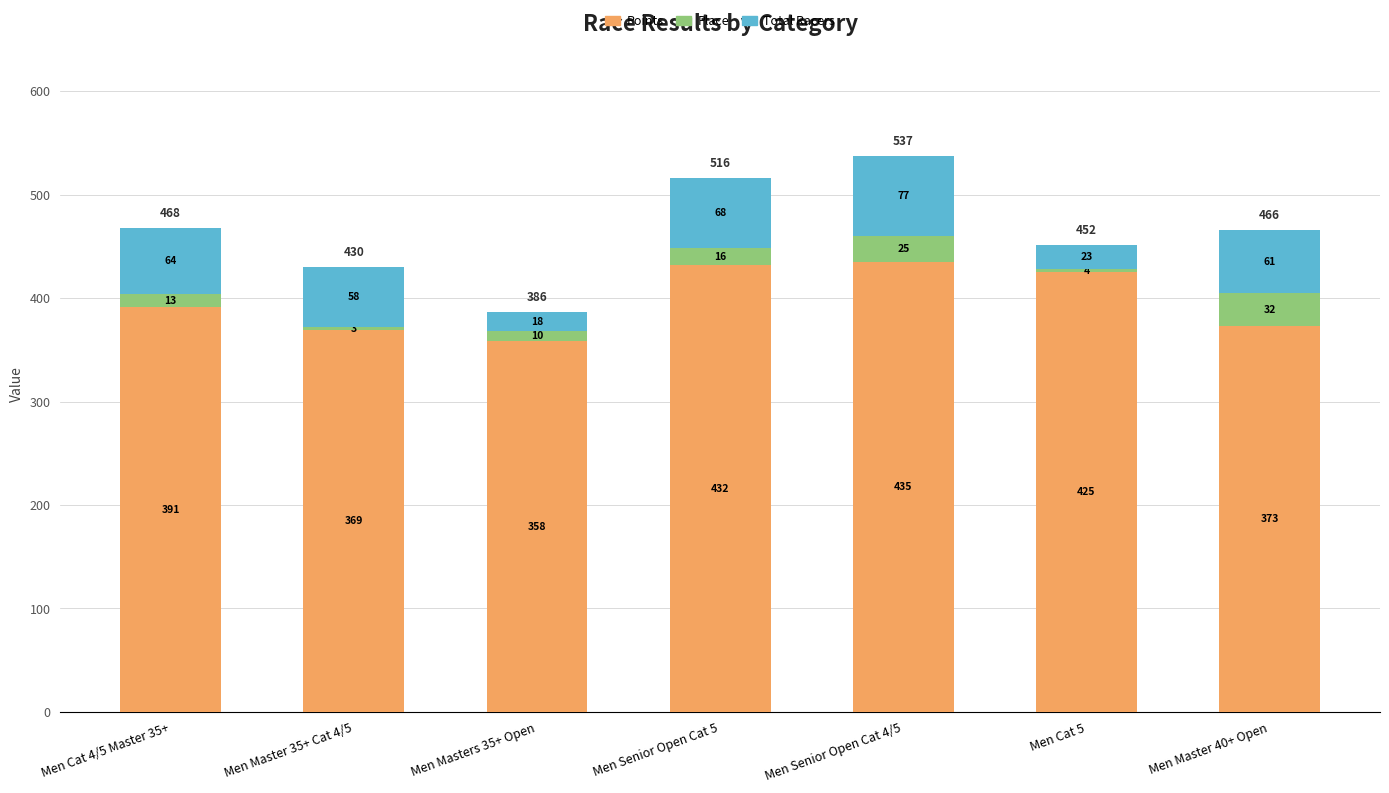

At which category is the sum across all series the highest?

Men Senior Open Cat 4/5